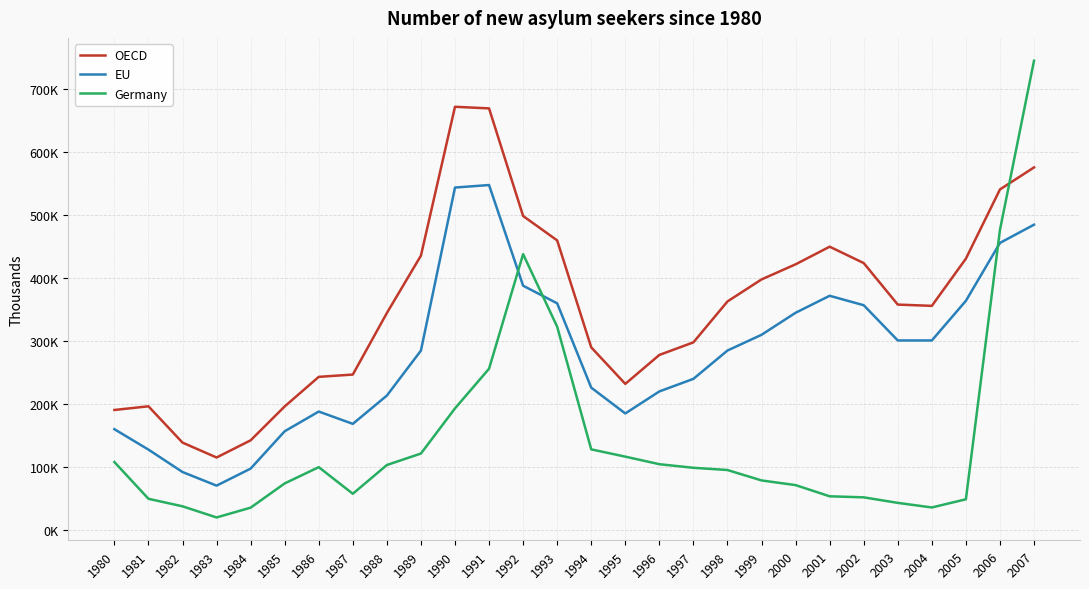

How many times do Germany and EU cross each other?

3